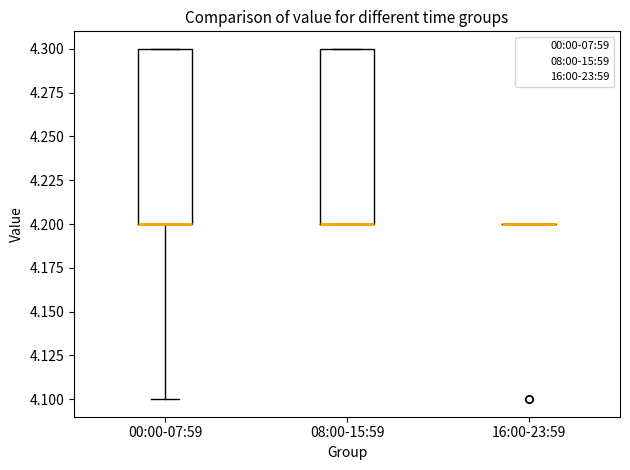

Reading left to right, read every box against the y-axis: the position of its median line, the range the box covers, and the ends of its whiskers. The values are not printed on the chart, so give them approximately, as read against the axis.

00:00-07:59: median 4.2 (drawn on the box's lower edge), box 4.2 to 4.3, whiskers 4.1 to 4.3
08:00-15:59: median 4.2 (drawn on the box's lower edge), box 4.2 to 4.3, whiskers 4.2 to 4.3
16:00-23:59: box collapsed to a line at 4.2, whiskers 4.2 to 4.2